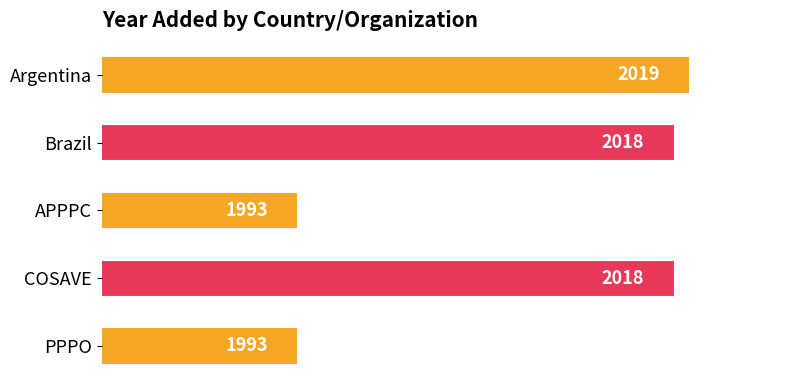

What is the approximate value at Argentina, to the nearest 5?

2020